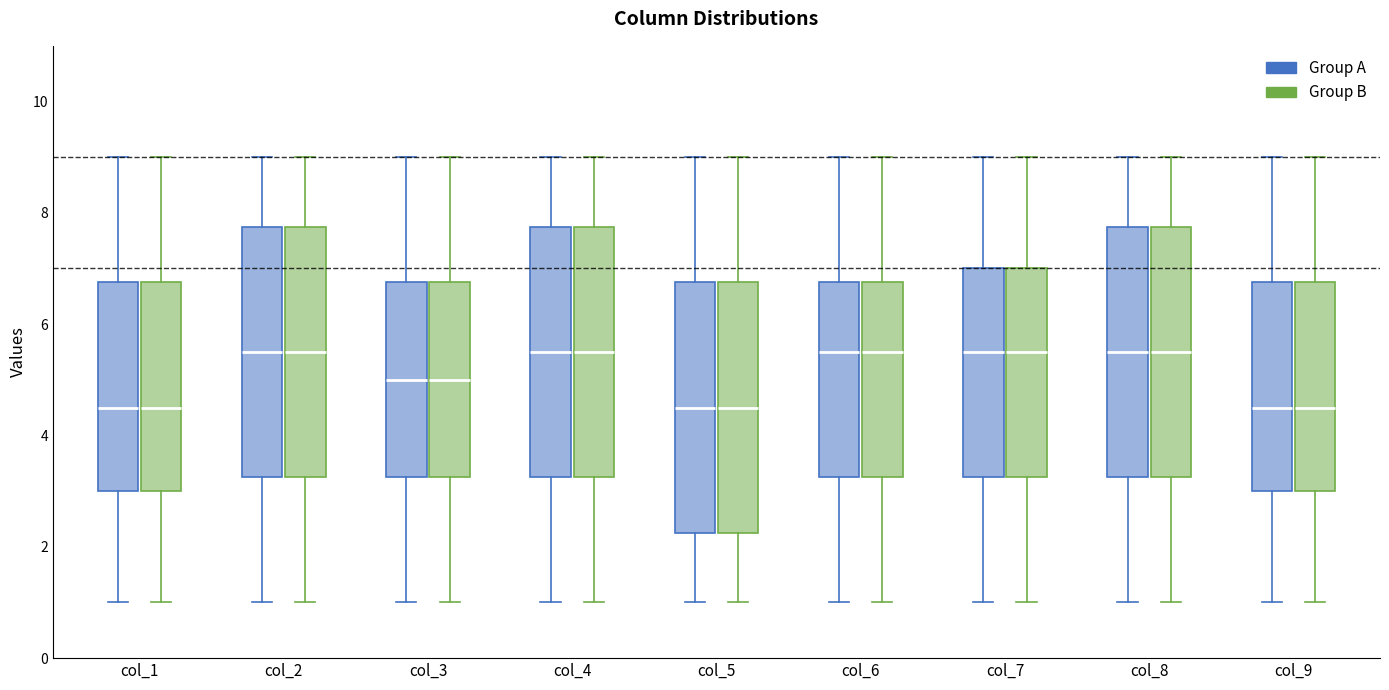

Reading left to right, transcribe this box plot: for each box, give where its median line is, the range the box spans, and where its two whiskers end, as read against the y-axis. The values are not printed on the chart, so give them approximately, as read against the axis.

col_1 (Group A): median 4.6, box 3.0 to 6.8, whiskers 1.0 to 9.0
col_1 (Group B): median 4.6, box 3.0 to 6.8, whiskers 1.0 to 9.0
col_2 (Group A): median 5.6, box 3.2 to 7.8, whiskers 1.0 to 9.0
col_2 (Group B): median 5.6, box 3.2 to 7.8, whiskers 1.0 to 9.0
col_3 (Group A): median 5.0, box 3.2 to 6.8, whiskers 1.0 to 9.0
col_3 (Group B): median 5.0, box 3.2 to 6.8, whiskers 1.0 to 9.0
col_4 (Group A): median 5.6, box 3.2 to 7.8, whiskers 1.0 to 9.0
col_4 (Group B): median 5.6, box 3.2 to 7.8, whiskers 1.0 to 9.0
col_5 (Group A): median 4.6, box 2.2 to 6.8, whiskers 1.0 to 9.0
col_5 (Group B): median 4.6, box 2.2 to 6.8, whiskers 1.0 to 9.0
col_6 (Group A): median 5.6, box 3.2 to 6.8, whiskers 1.0 to 9.0
col_6 (Group B): median 5.6, box 3.2 to 6.8, whiskers 1.0 to 9.0
col_7 (Group A): median 5.6, box 3.2 to 7.0, whiskers 1.0 to 9.0
col_7 (Group B): median 5.6, box 3.2 to 7.0, whiskers 1.0 to 9.0
col_8 (Group A): median 5.6, box 3.2 to 7.8, whiskers 1.0 to 9.0
col_8 (Group B): median 5.6, box 3.2 to 7.8, whiskers 1.0 to 9.0
col_9 (Group A): median 4.6, box 3.0 to 6.8, whiskers 1.0 to 9.0
col_9 (Group B): median 4.6, box 3.0 to 6.8, whiskers 1.0 to 9.0